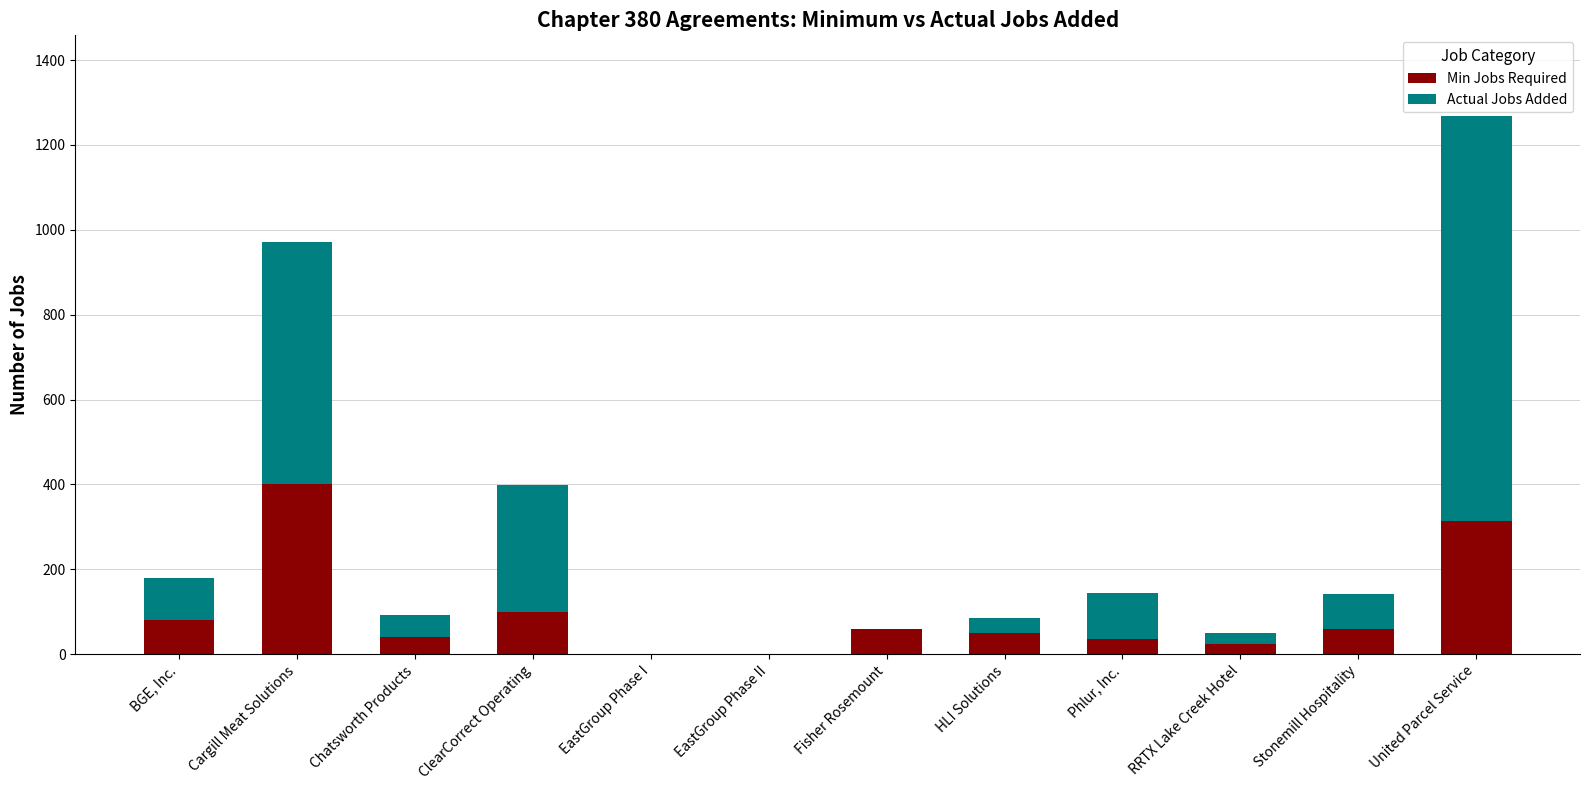

What is the difference between the Min Jobs Required values at BGE, Inc. and EastGroup Phase II?

80